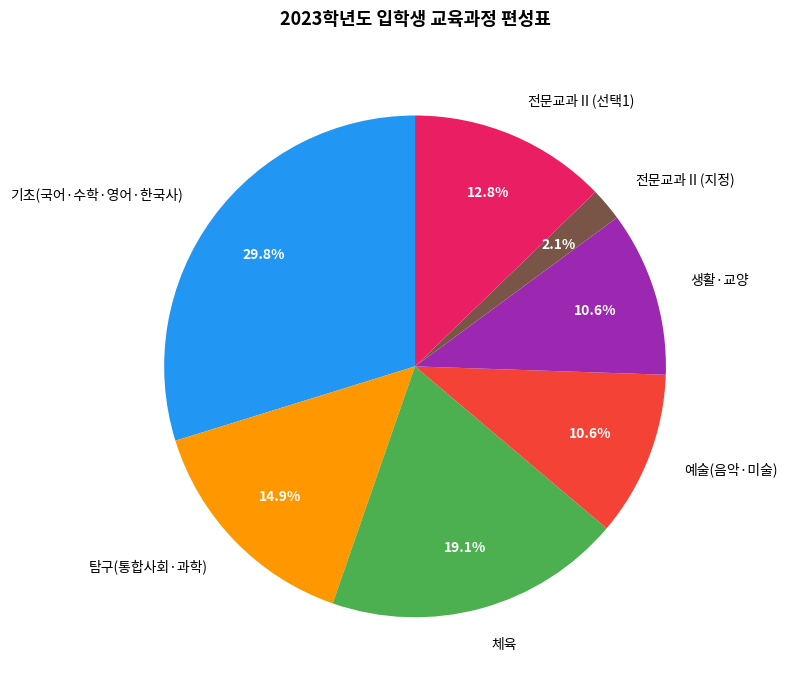

Which category has the smallest portion of the pie?

전문교과Ⅱ(지정)